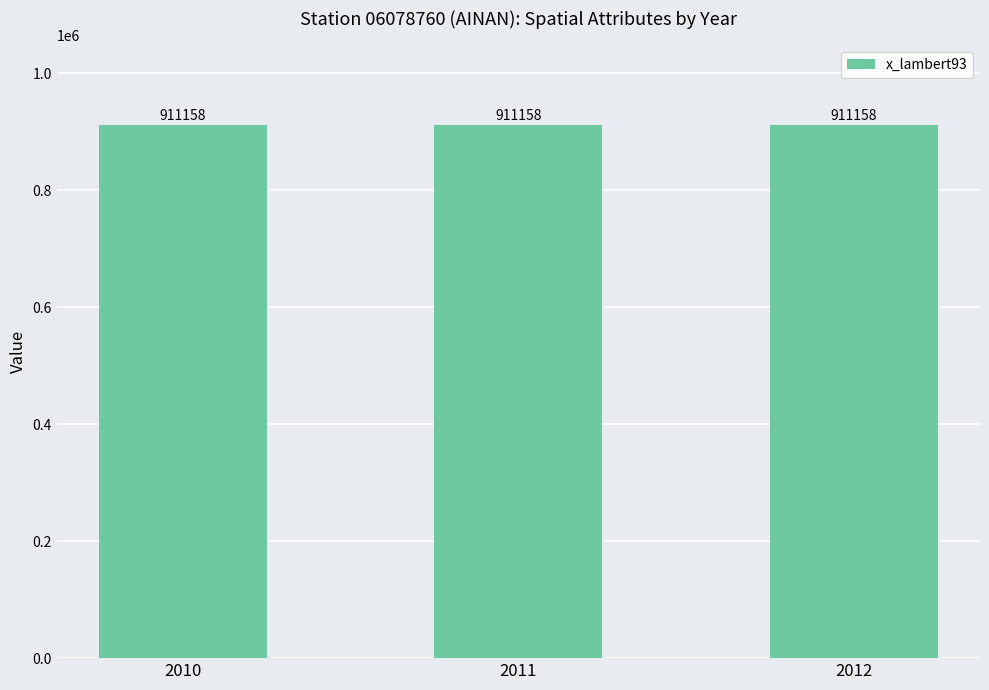

The value of x_lambert93 at 2011 is 562607. True or false?

False